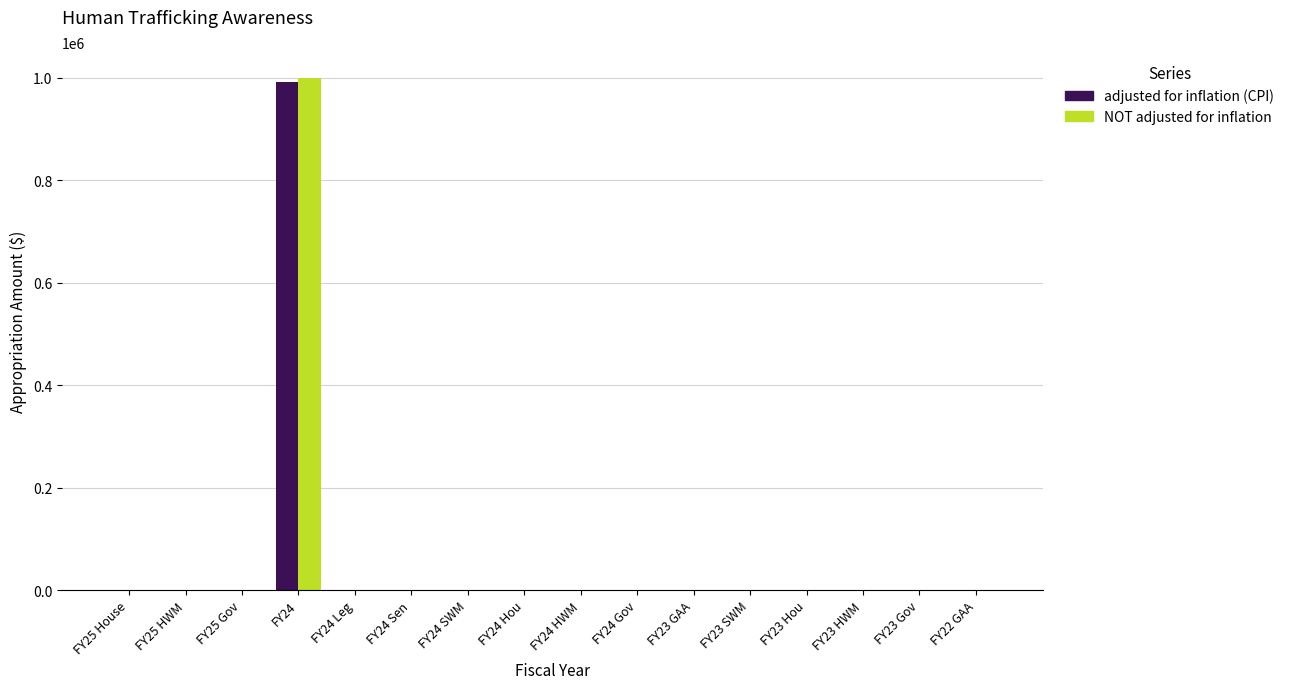

What are all the series names shown in the legend?

adjusted for inflation (CPI), NOT adjusted for inflation